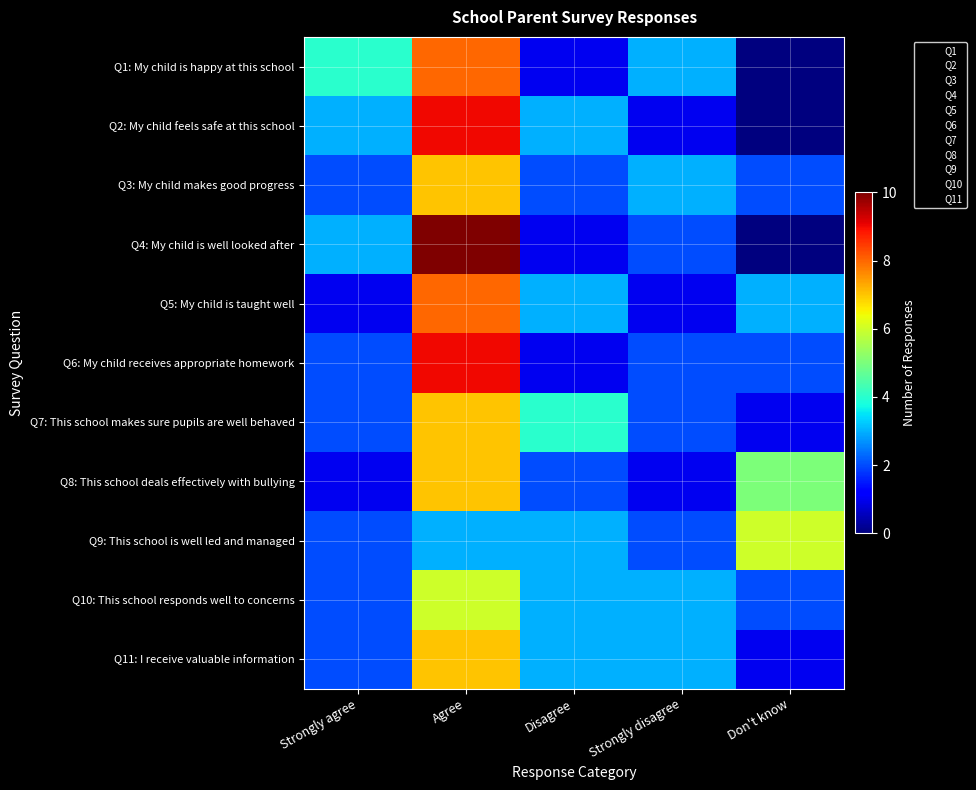

Between Strongly agree and Strongly disagree, which is larger?

Strongly agree